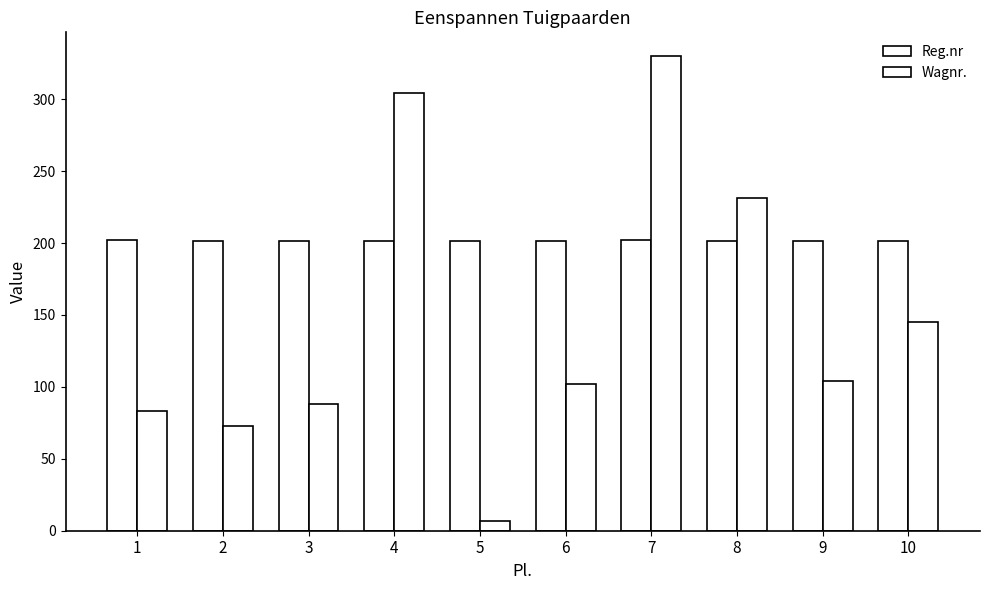

Which series has the largest total across all categories?

Reg.nr